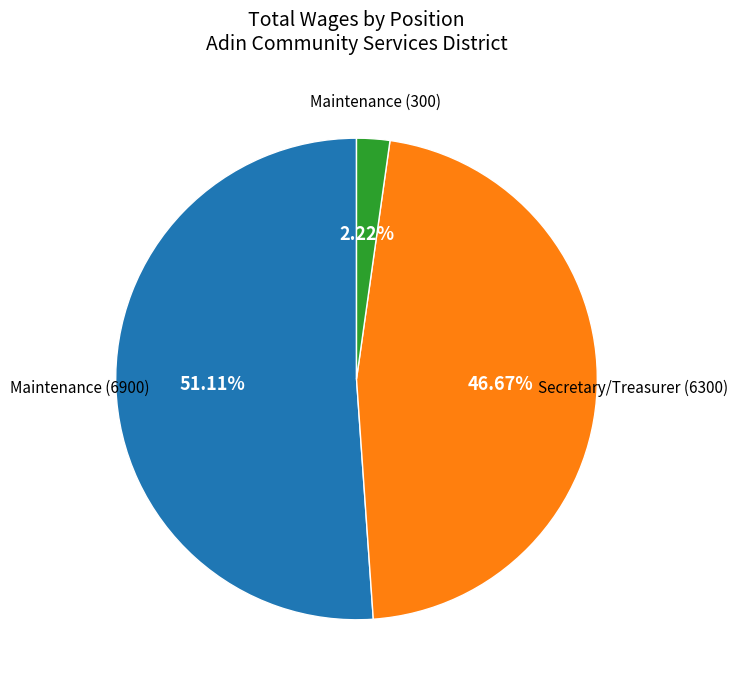

How many slices are in this pie chart?

3